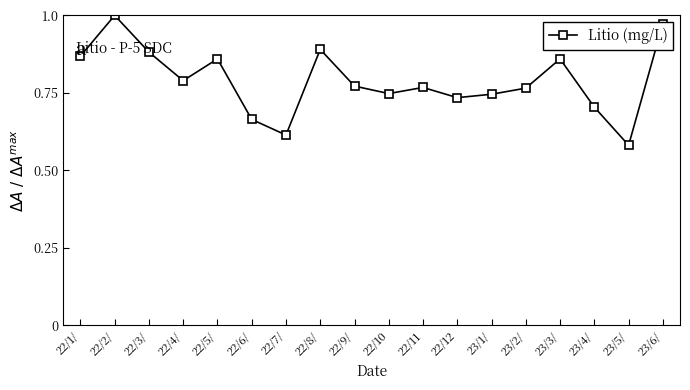

How many lines are shown in the chart?

1